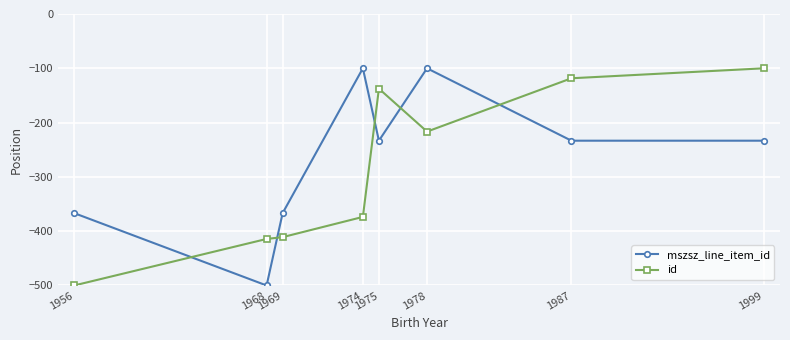

What is the sum of the id values at 1975 and 1987?

-255.9